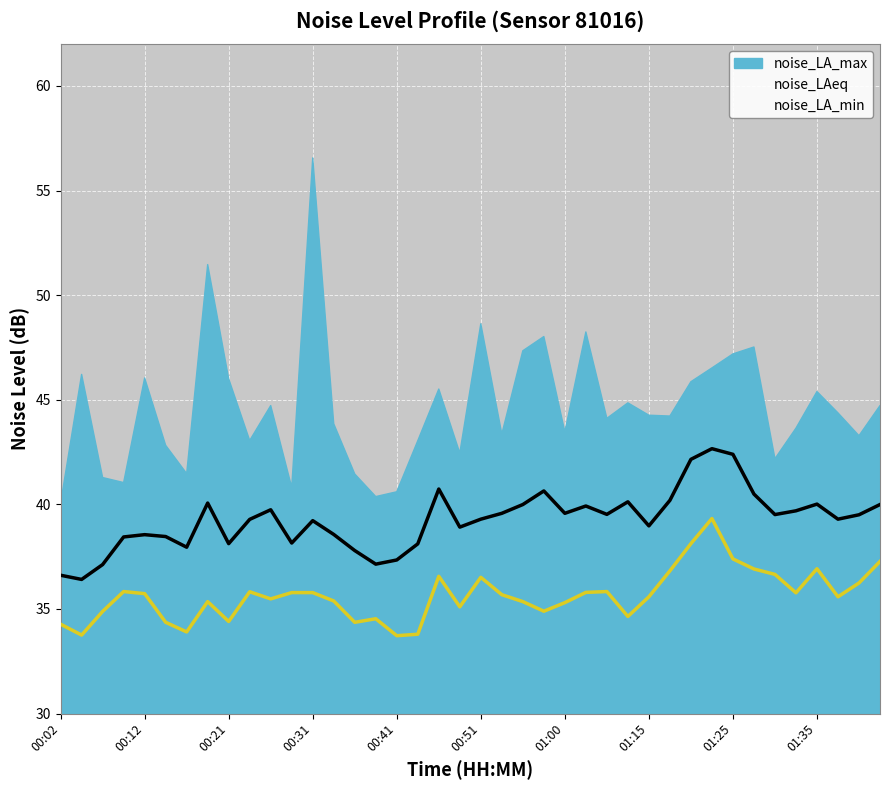

True or false: noise_LAeq has more than 2 interior local peaks.

True